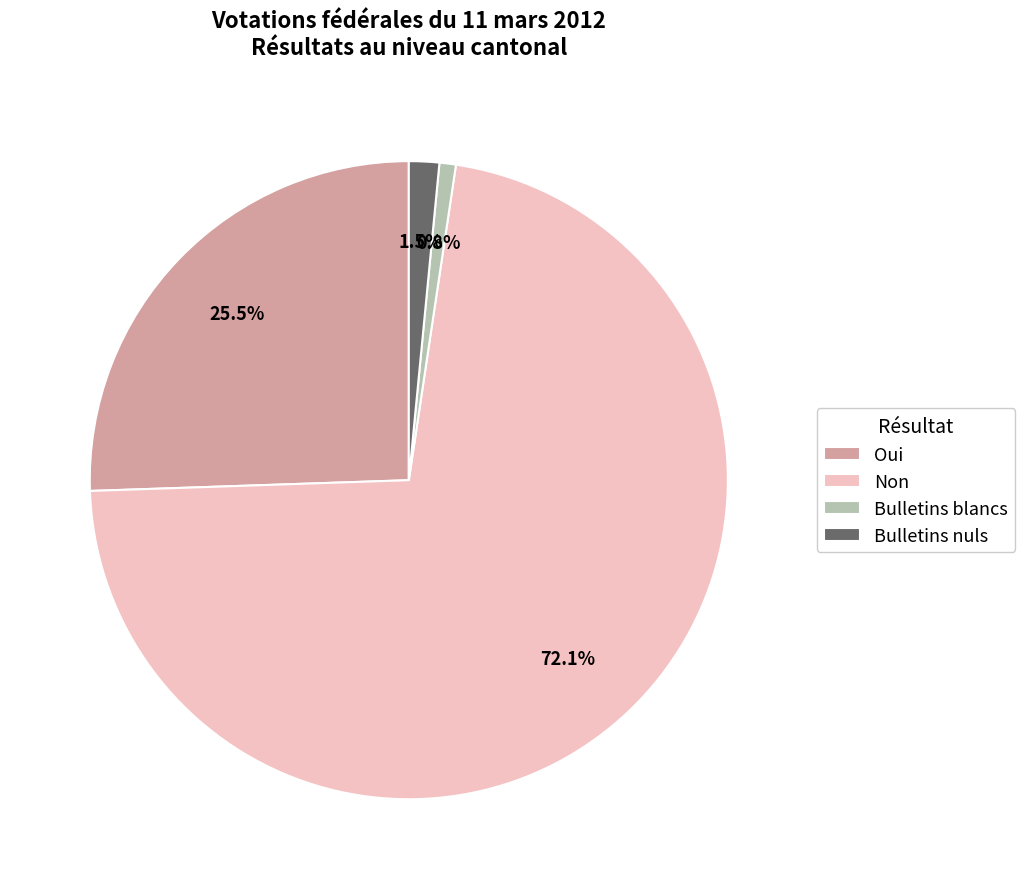

How many segments does this pie chart have?

4